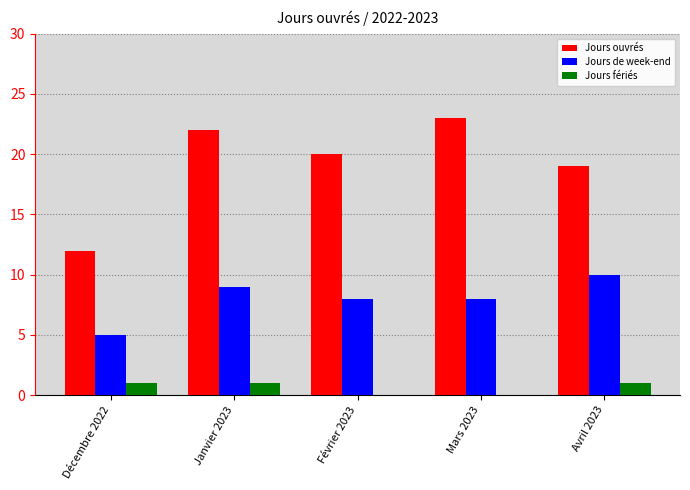

What is the greatest value displayed?

23